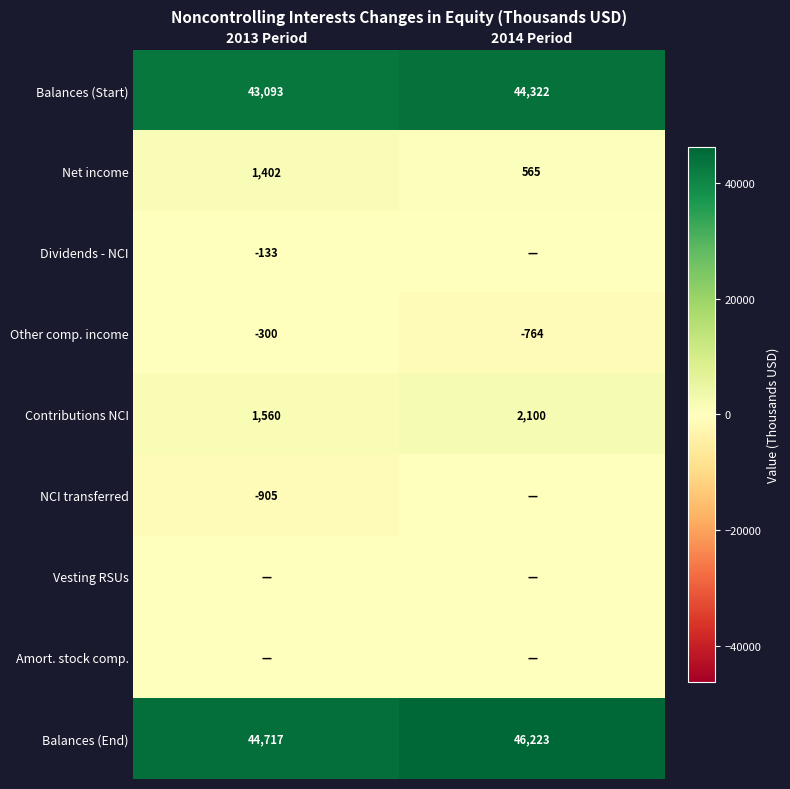

What is the sum of the Balances (Start) values at 2013 Period and 2014 Period?

87415